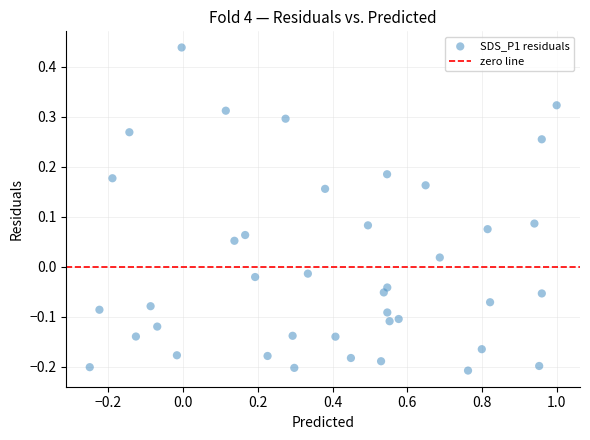

What is the range of Y values (max minus min)?

0.6